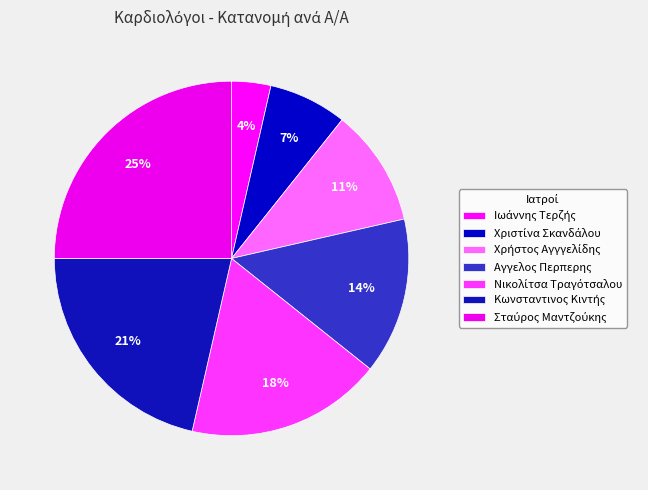

How many slices are in this pie chart?

7